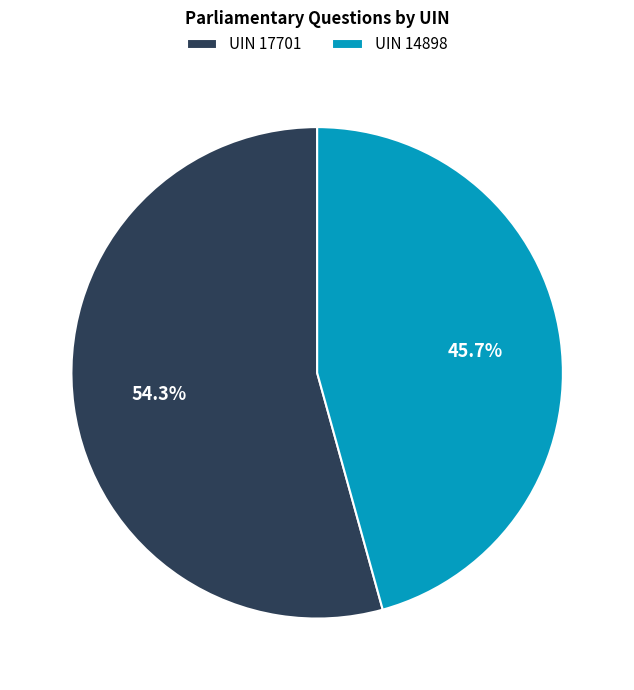

Between UIN 14898 and UIN 17701, which is larger?

UIN 17701